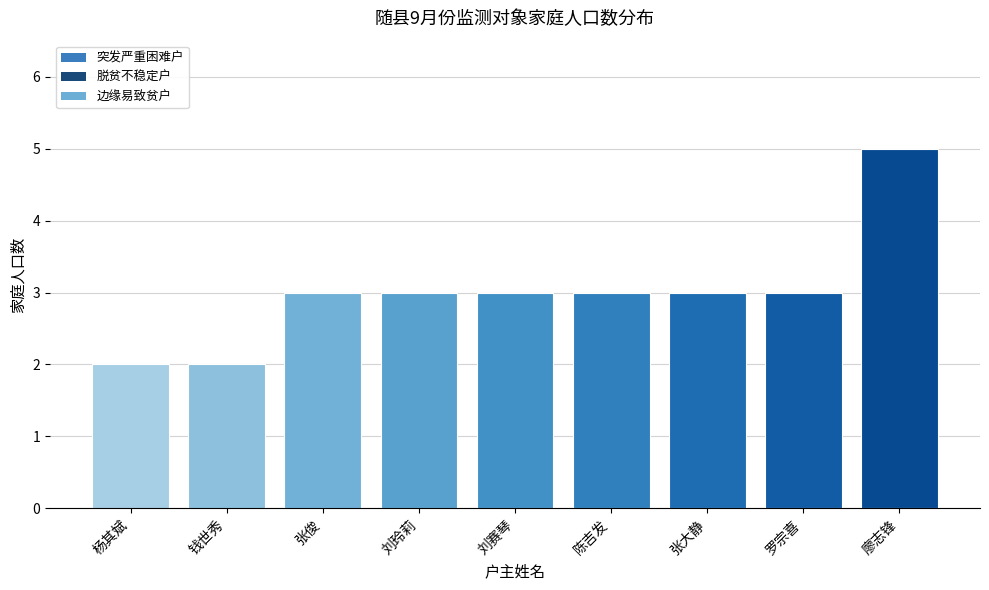

What is the minimum value shown in the chart?

2